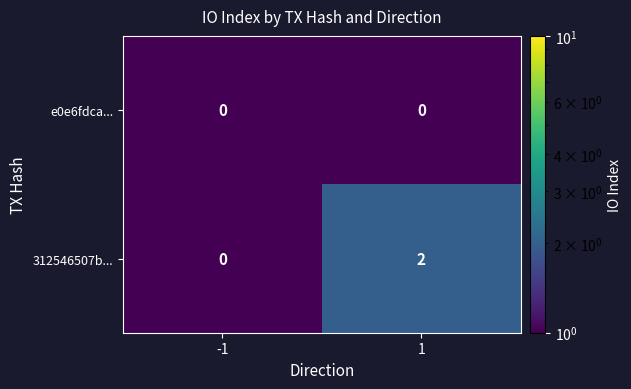

Rank the series by their maximum value, from highest to lowest.

312546507b..., e0e6fdca...